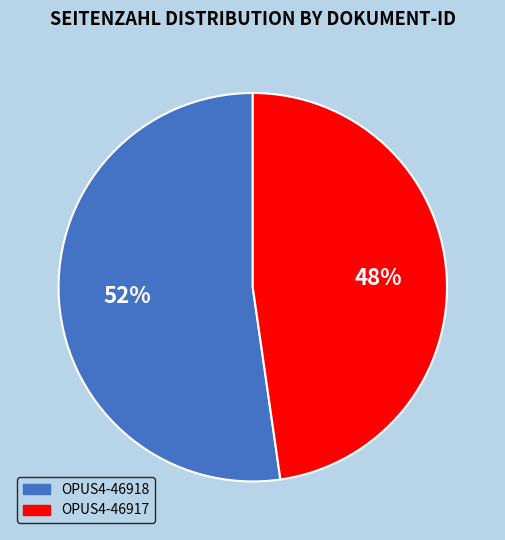

To the nearest percent, what is the combined percentage of OPUS4-46917 and OPUS4-46918?

100%